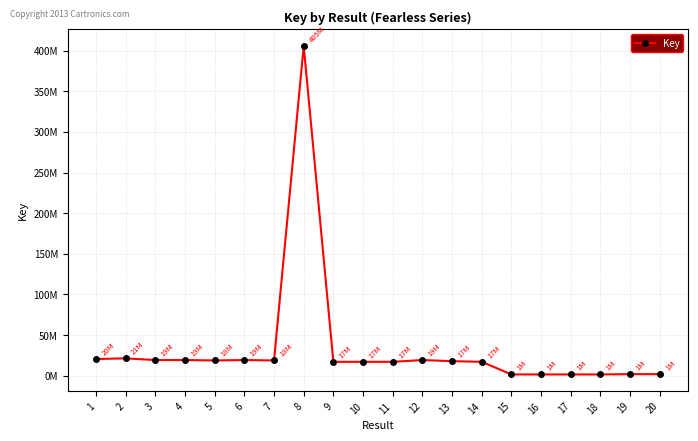

Is this an area chart (filled region under the line)?

No